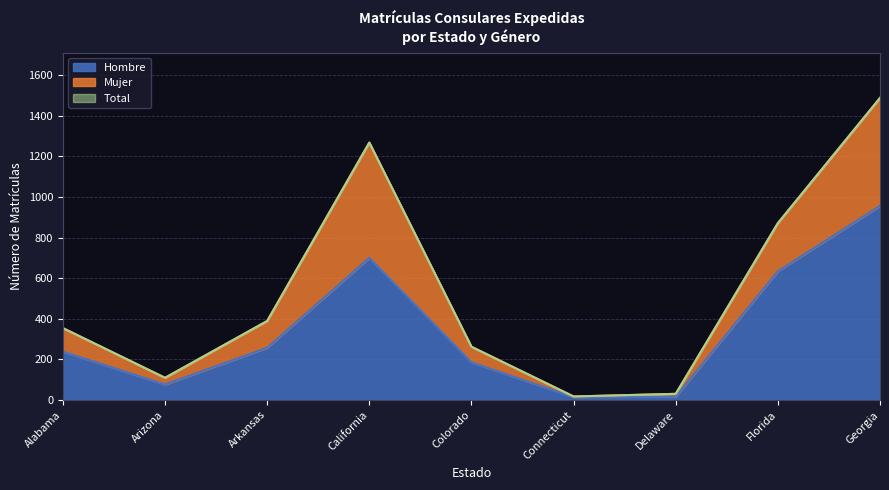

Is it true that Hombre equals 185 at Colorado?

True